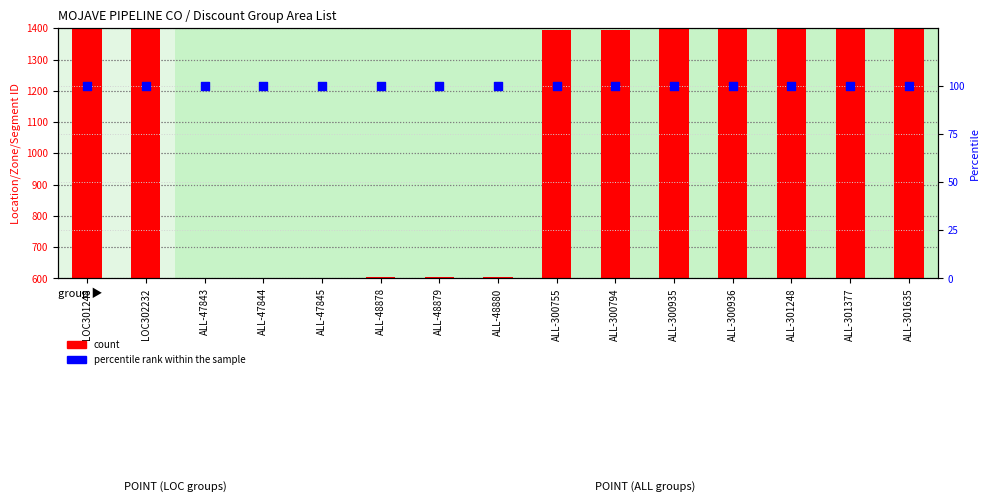

Is the value of count at ALL-301248 greater than the value of percentile rank within the sample at ALL-48879?

Yes